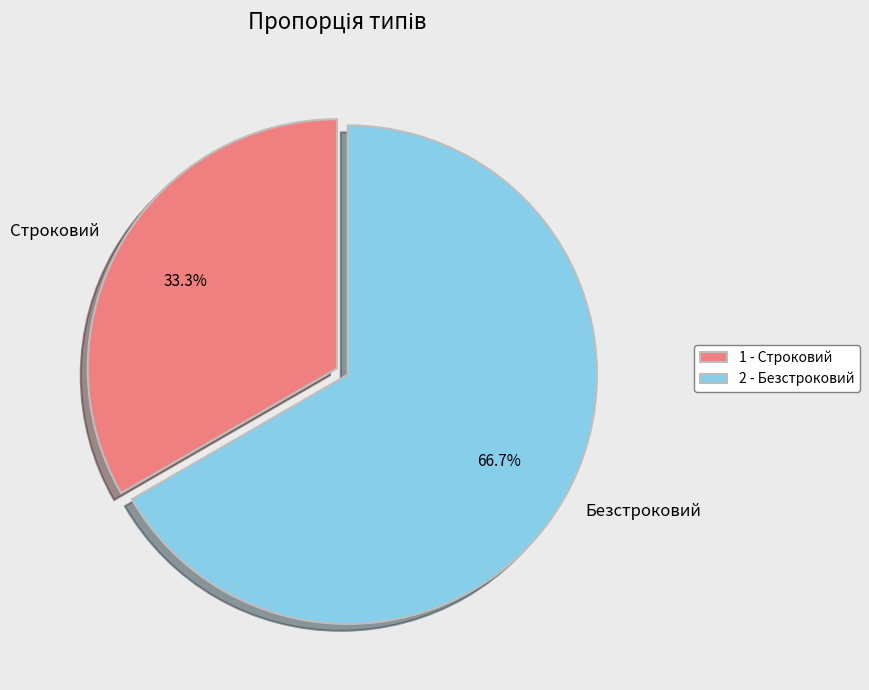

The Безстроковий slice represents 67% of the pie. True or false?

True